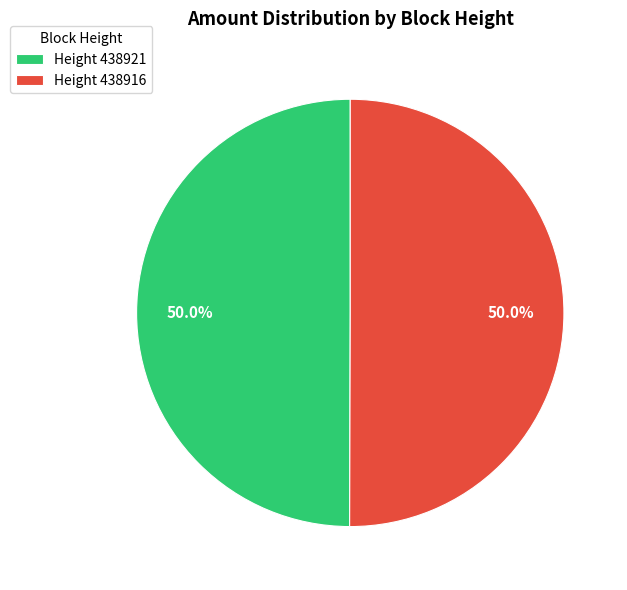

How many segments does this pie chart have?

2